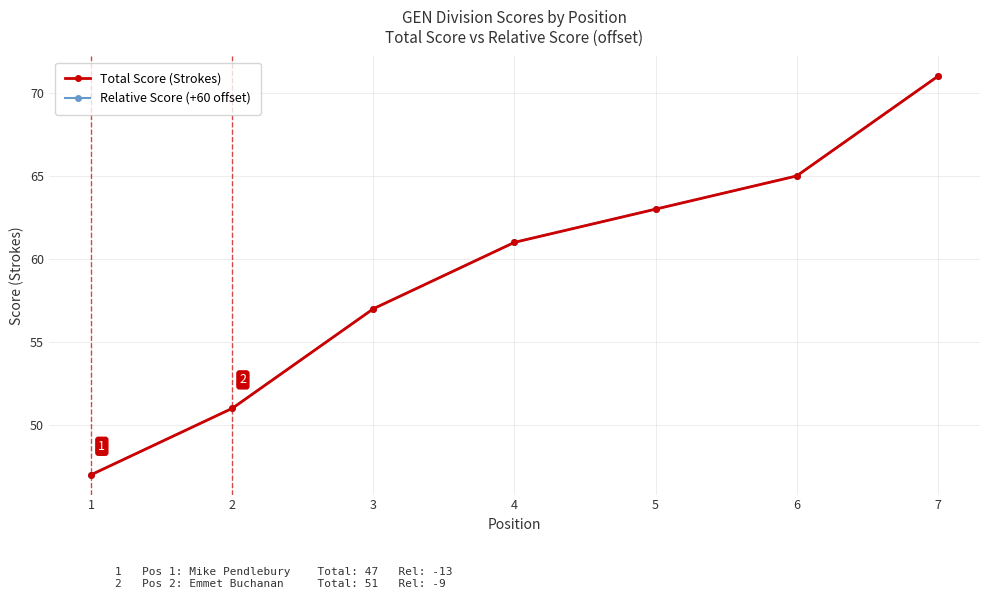

Reading left to right, extract all data points from this chart.

Total Score (Strokes): 1=47	2=51	3=57	4=61	5=63	6=65	7=71
Relative Score (+60 offset): 1=47	2=51	3=57	4=61	5=63	6=65	7=71